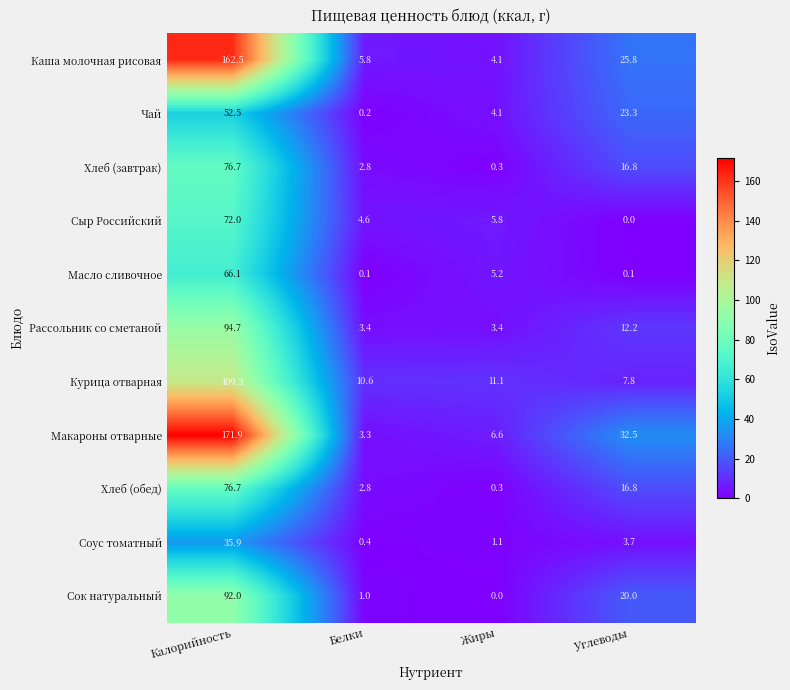

What is the spread (max minus min) of values at Углеводы?

32.5